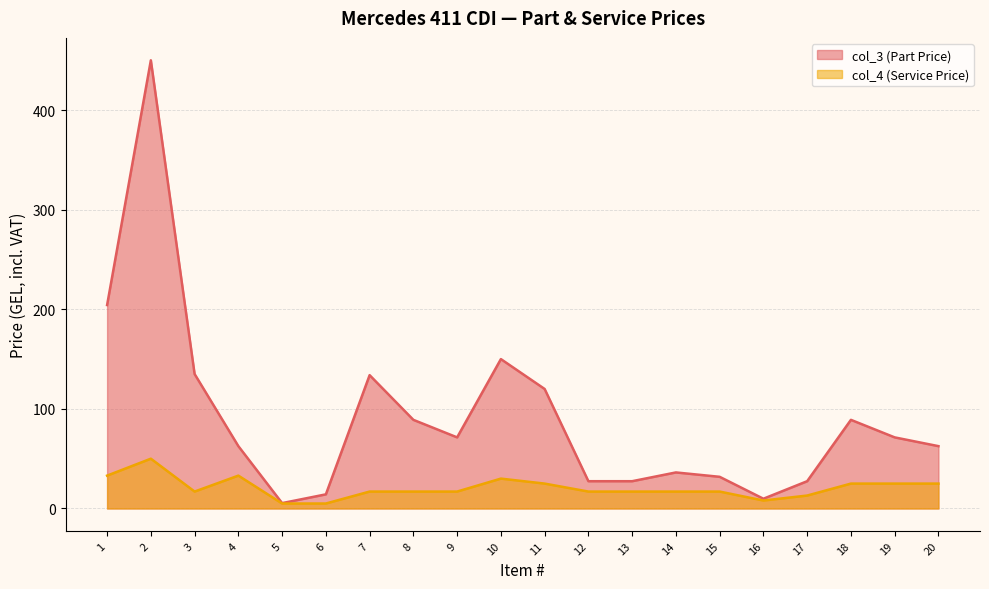

What is the approximate value of col_3 (Part Price) at 19?

71.4